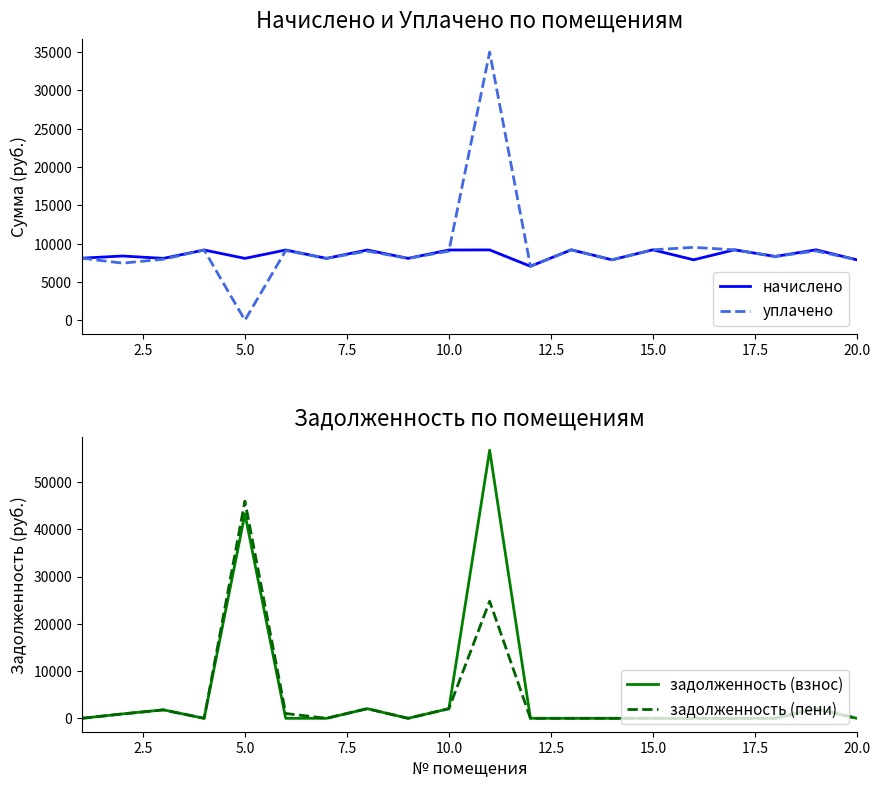

What is the difference between the maximum and minimum values in the задолженность (взнос) series?

56725.7